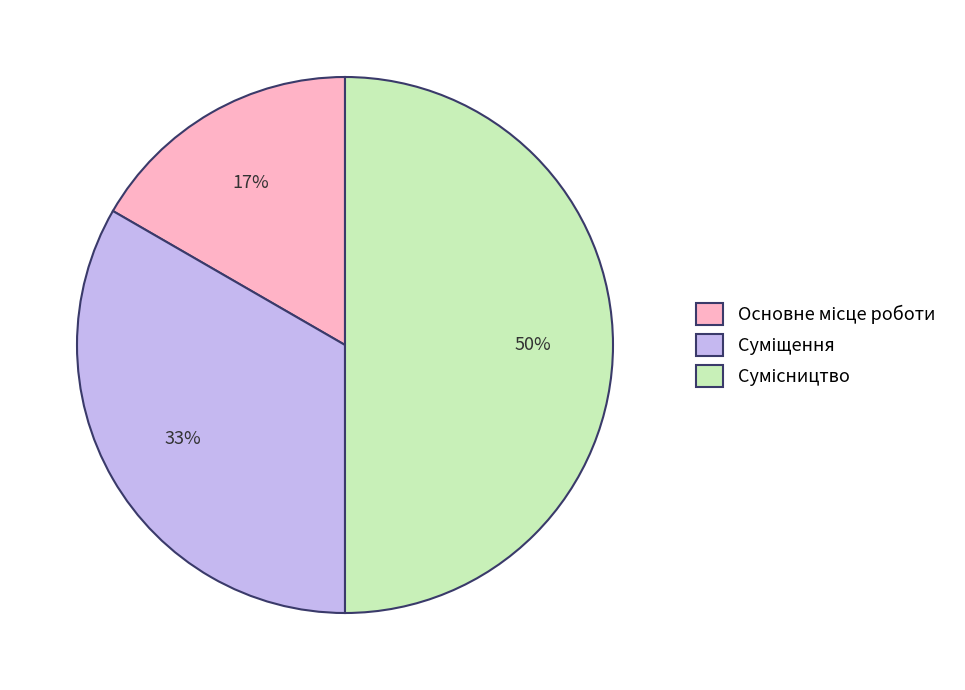

To the nearest percent, what is the average slice percentage?

33%